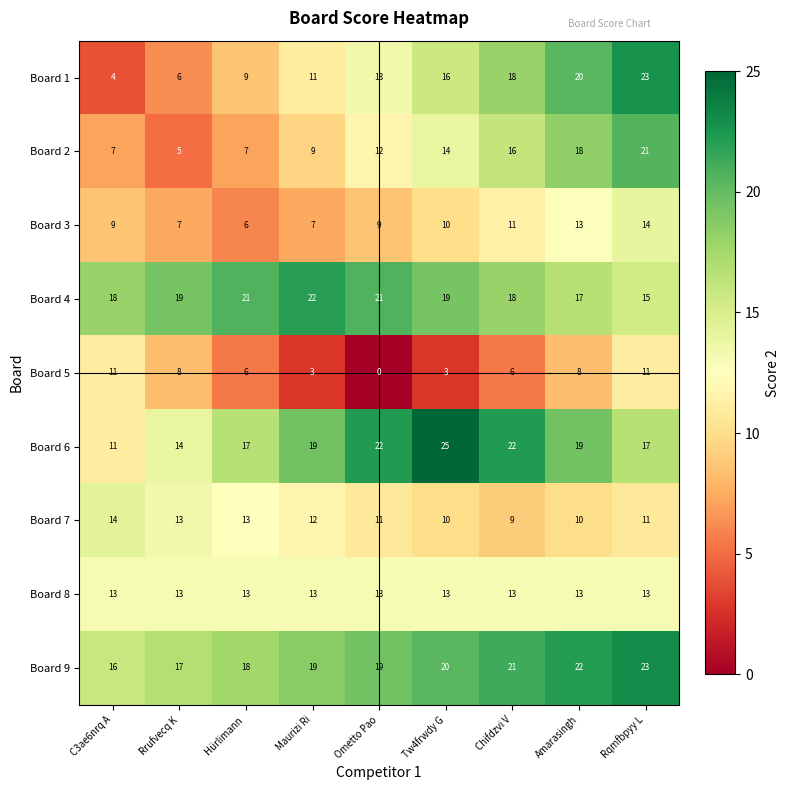

What is the total value across all series at Ometto Pao?

120